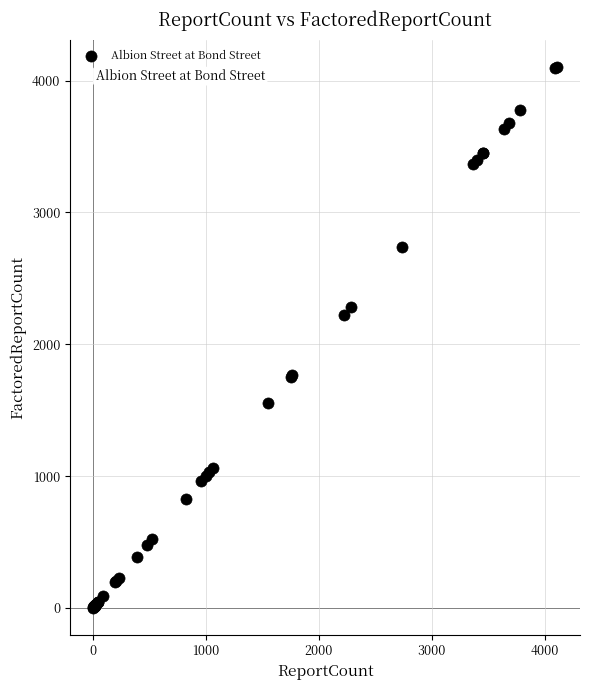

What Y value in the scatter plot is closest to 2055?

2220